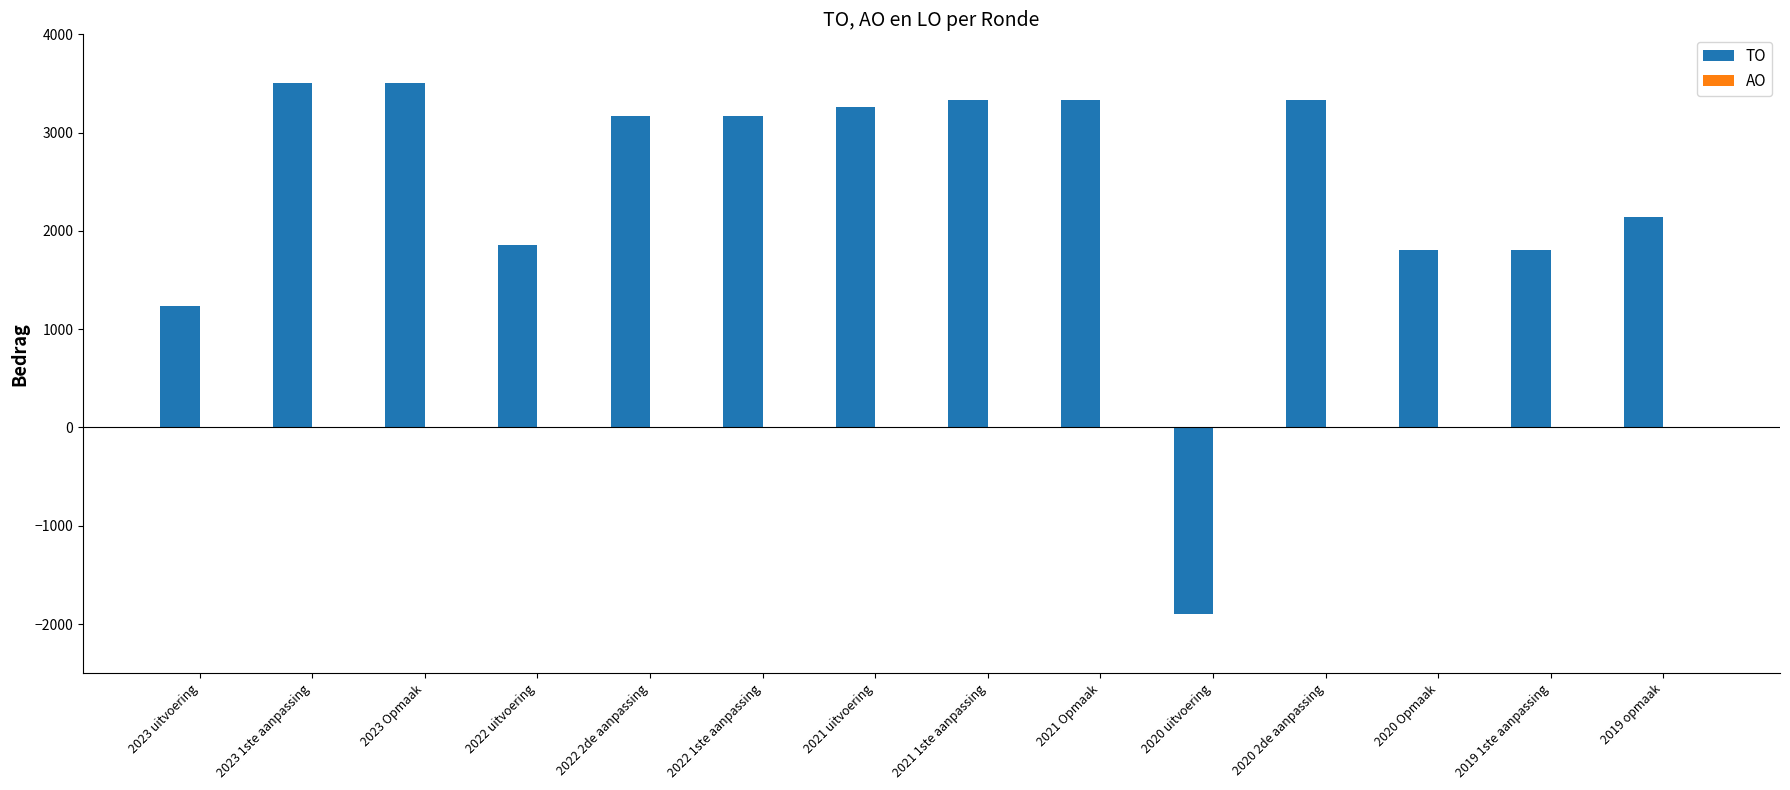

How many bars are there in total?

14